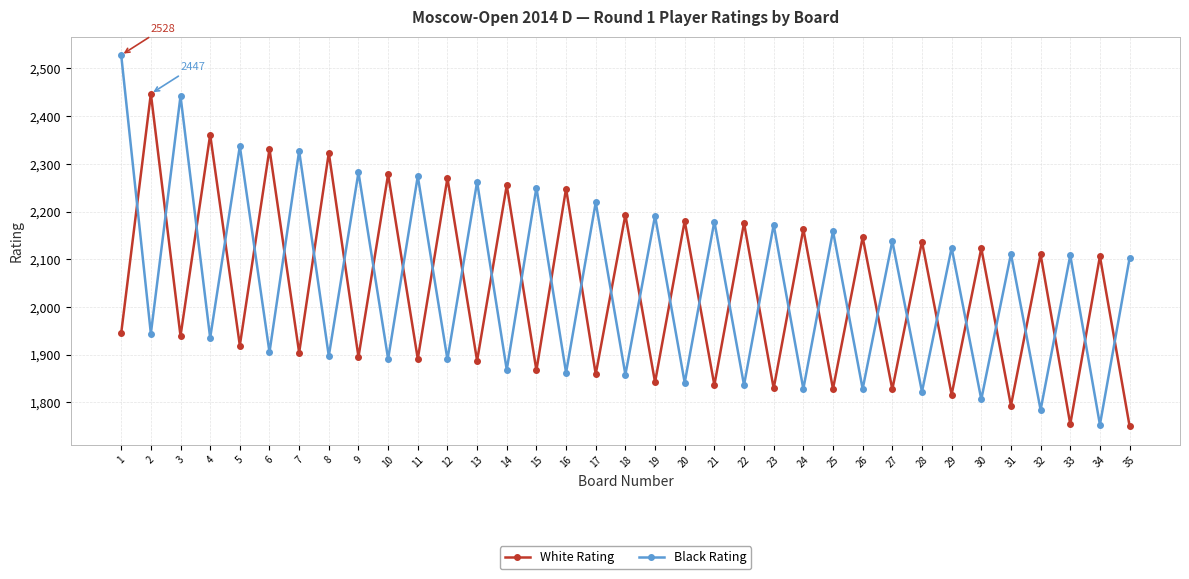

Count the number of data series in this chart.

2